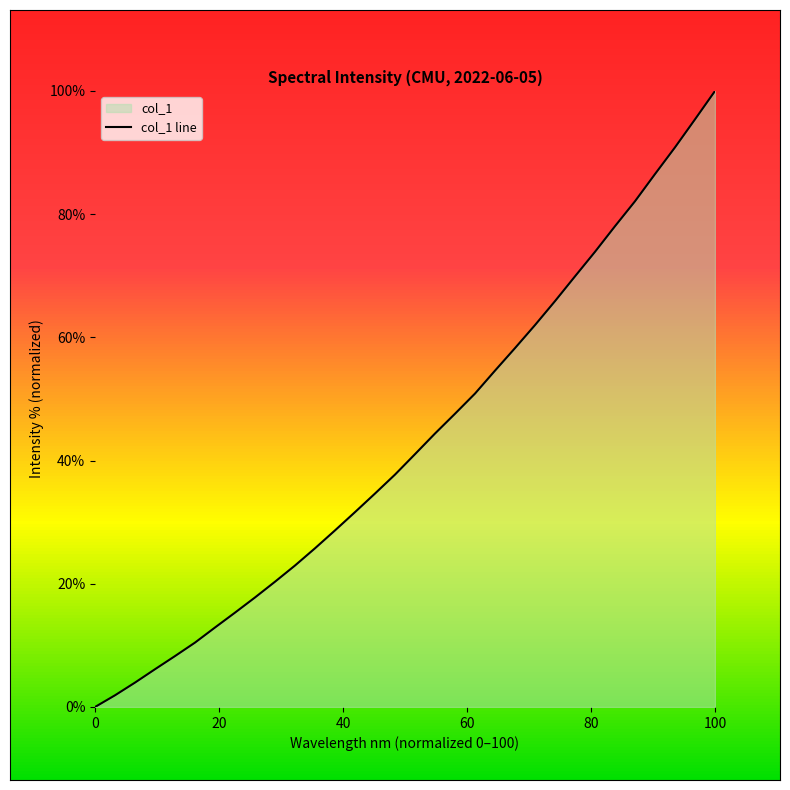

Which category has the highest value across all series?

100